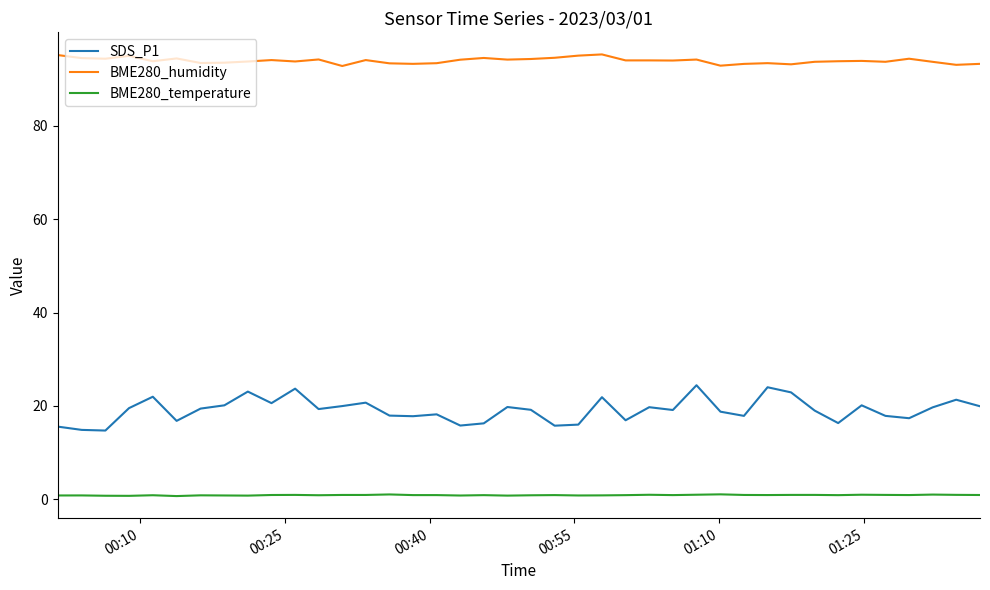

Which series has the widest spread of values?

SDS_P1